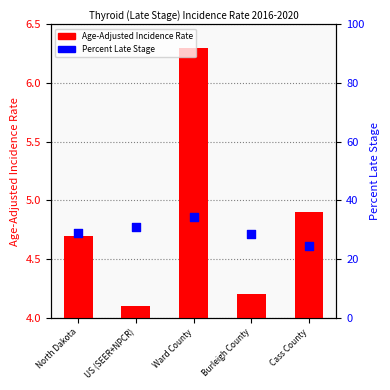

What are all the series names shown in the legend?

Age-Adjusted Incidence Rate, Percent Late Stage